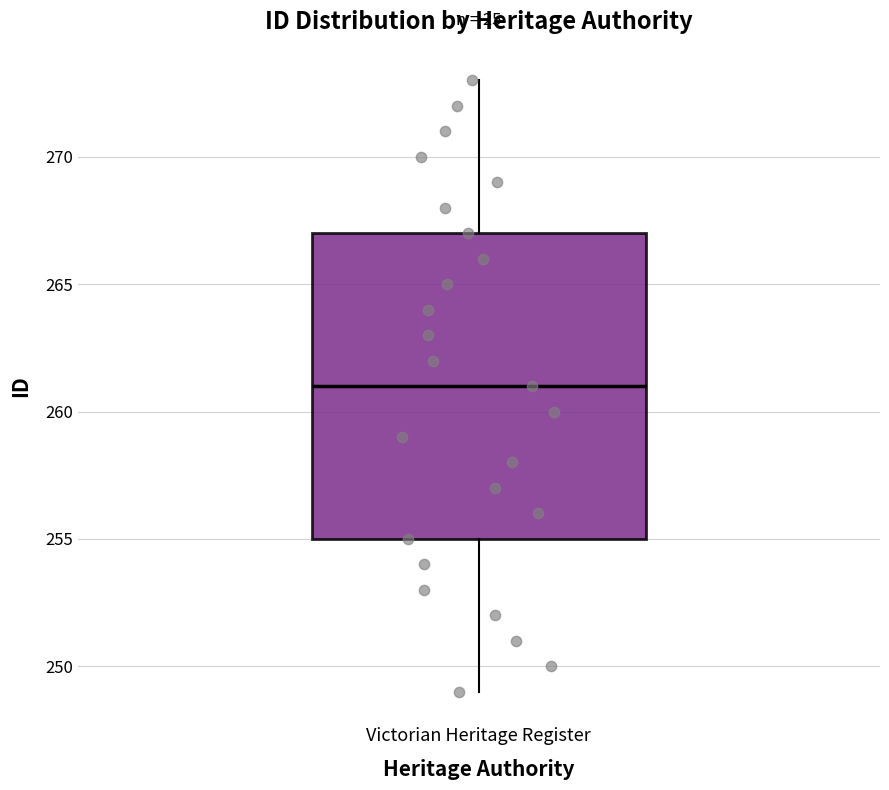

Transcribe this box plot: give where the median line is, the range the box spans, and where the two whiskers end, as read against the y-axis. The values are not printed on the chart, so give them approximately, as read against the axis.

median 261, box 255 to 267, whiskers 249 to 273